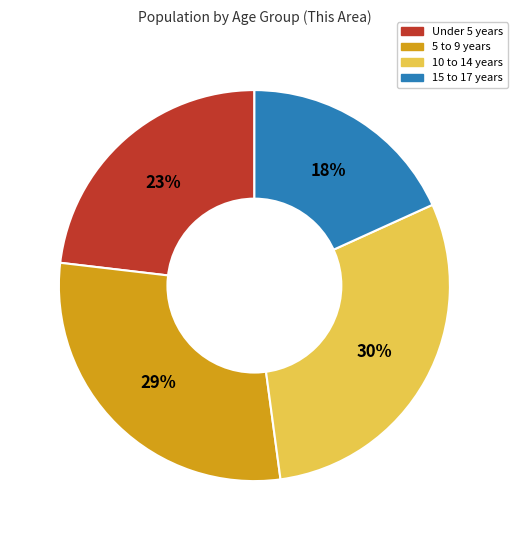

Which slice is the largest?

10 to 14 years